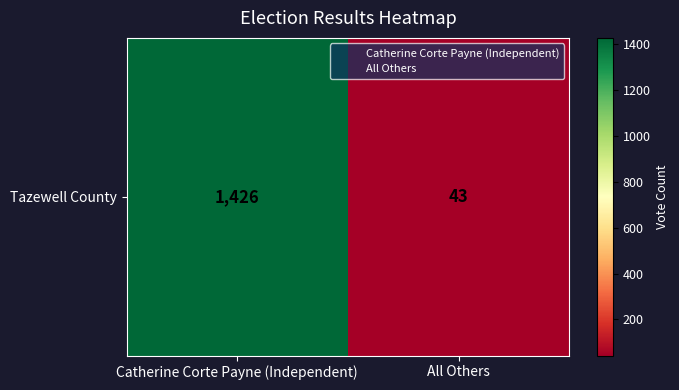

Read the value at All Others.

43